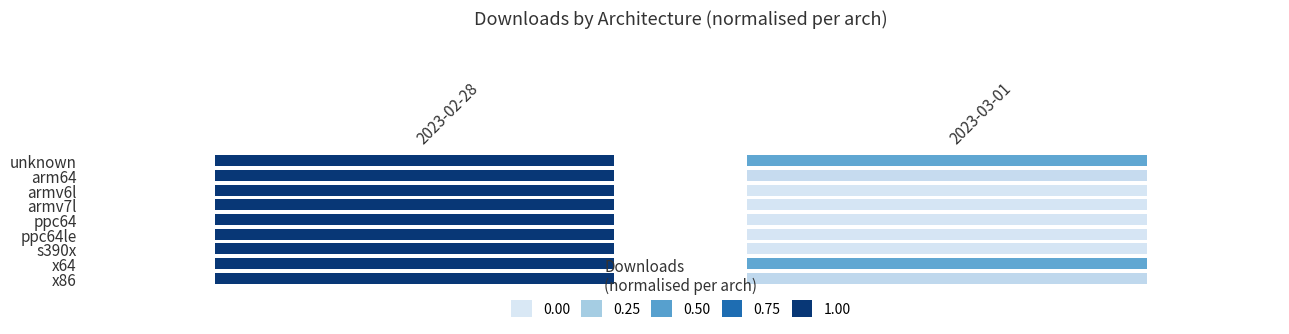

What is the maximum value for x86?

5387